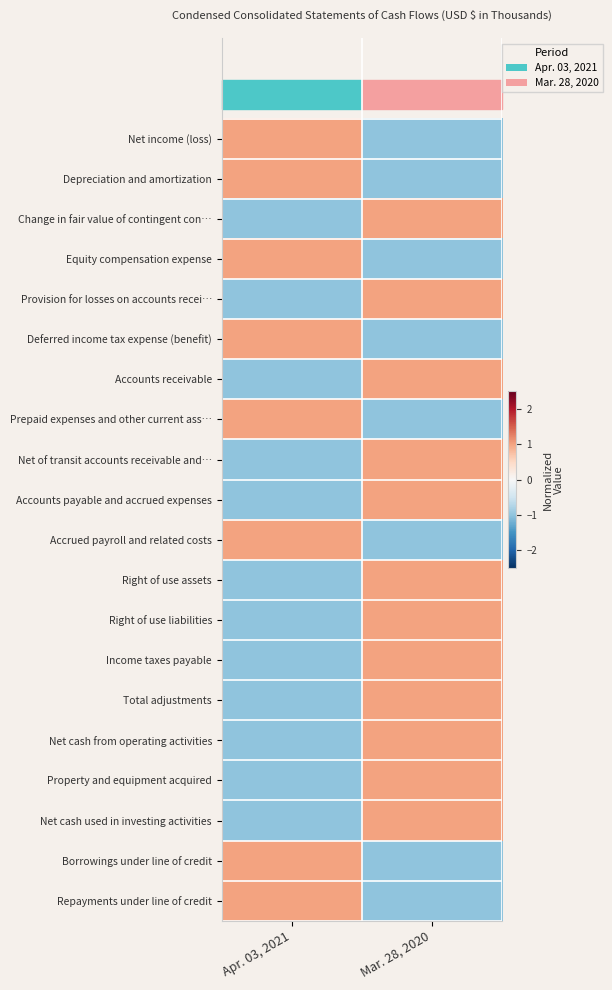

Reading right to left, extract all data points from this chart.

Net income (loss): Mar. 28, 2020=-1	Apr. 03, 2021=1
Depreciation and amortization: Mar. 28, 2020=-1	Apr. 03, 2021=1
Change in fair value of contingent con…: Mar. 28, 2020=1	Apr. 03, 2021=-1
Equity compensation expense: Mar. 28, 2020=-1	Apr. 03, 2021=1
Provision for losses on accounts recei…: Mar. 28, 2020=1	Apr. 03, 2021=-1
Deferred income tax expense (benefit): Mar. 28, 2020=-1	Apr. 03, 2021=1
Accounts receivable: Mar. 28, 2020=1	Apr. 03, 2021=-1
Prepaid expenses and other current ass…: Mar. 28, 2020=-1	Apr. 03, 2021=1
Net of transit accounts receivable and…: Mar. 28, 2020=1	Apr. 03, 2021=-1
Accounts payable and accrued expenses: Mar. 28, 2020=1	Apr. 03, 2021=-1
Accrued payroll and related costs: Mar. 28, 2020=-1	Apr. 03, 2021=1
Right of use assets: Mar. 28, 2020=1	Apr. 03, 2021=-1
Right of use liabilities: Mar. 28, 2020=1	Apr. 03, 2021=-1
Income taxes payable: Mar. 28, 2020=1	Apr. 03, 2021=-1
Total adjustments: Mar. 28, 2020=1	Apr. 03, 2021=-1
Net cash from operating activities: Mar. 28, 2020=1	Apr. 03, 2021=-1
Property and equipment acquired: Mar. 28, 2020=1	Apr. 03, 2021=-1
Net cash used in investing activities: Mar. 28, 2020=1	Apr. 03, 2021=-1
Borrowings under line of credit: Mar. 28, 2020=-1	Apr. 03, 2021=1
Repayments under line of credit: Mar. 28, 2020=-1	Apr. 03, 2021=1